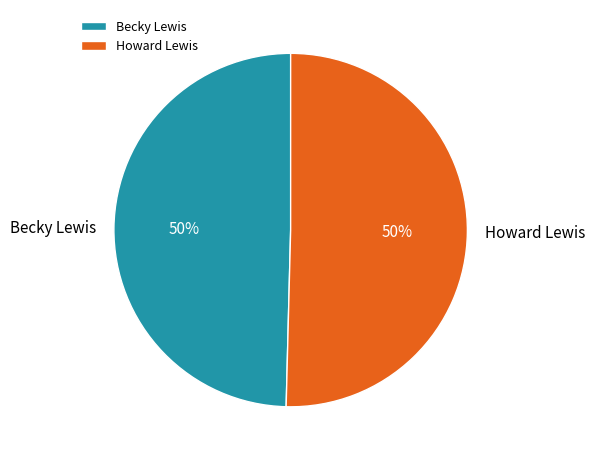

To the nearest percent, what is the combined percentage of Becky Lewis and Howard Lewis?

100%